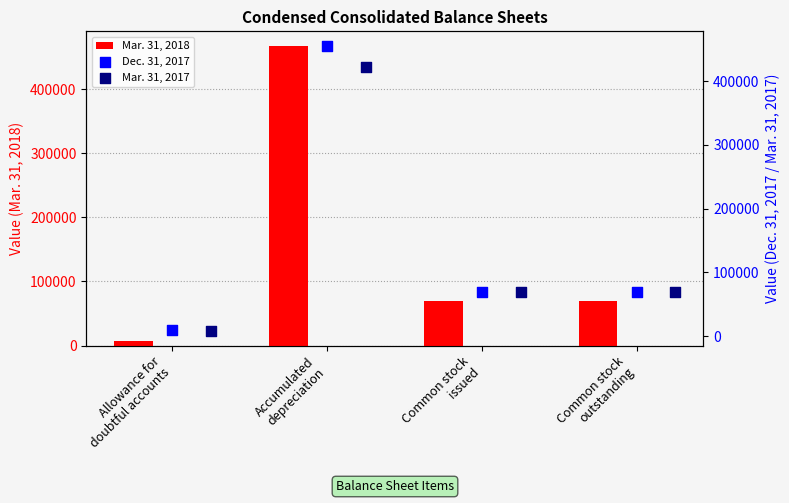

Which series has the largest total across all categories?

Mar. 31, 2018